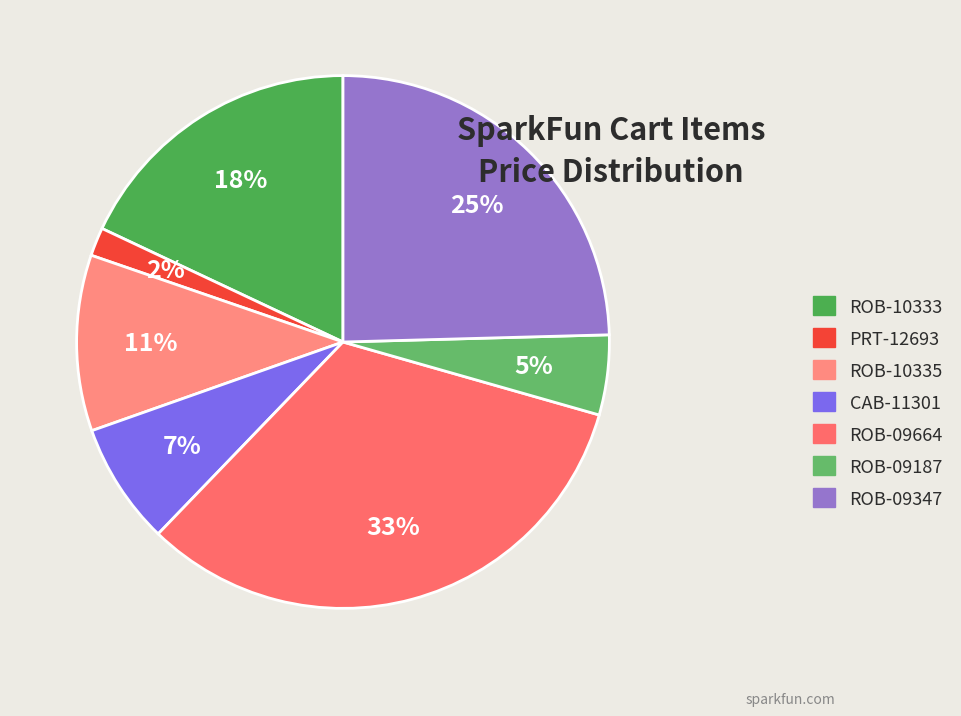

How many segments does this pie chart have?

7